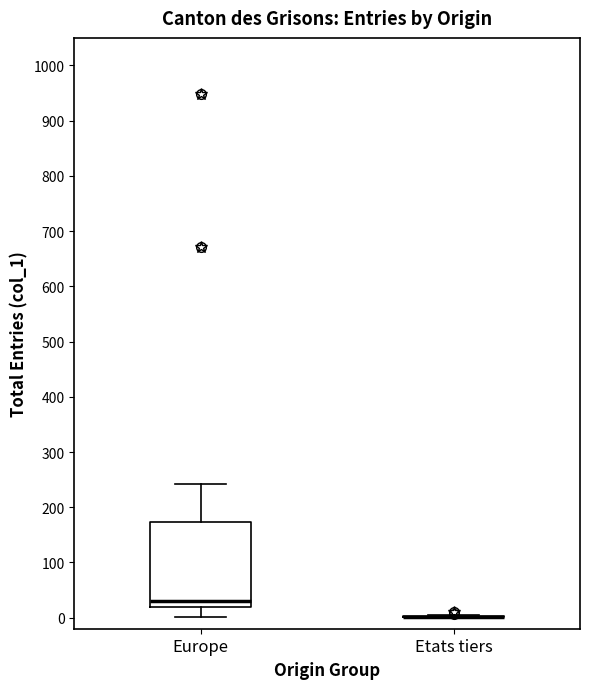

Where is the upper edge of the box for Europe on the y-axis? The values are not printed on the chart, so give them approximately, as read against the axis.

170